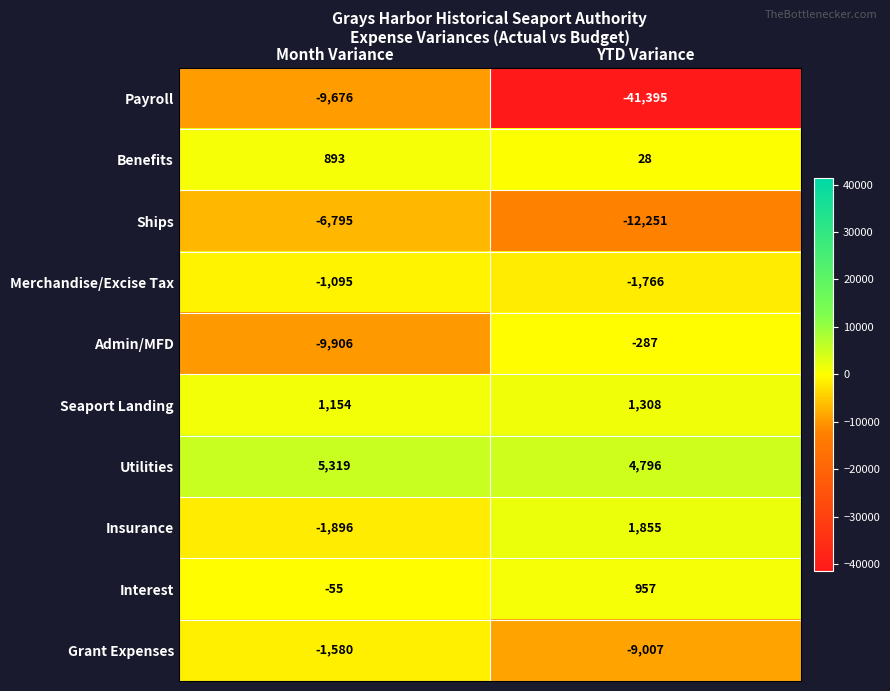

At which label is Payroll closest to -25535?

Month Variance